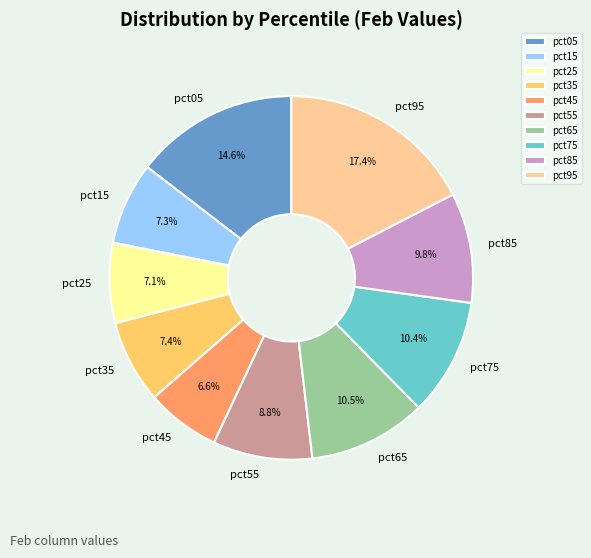

The pct85 slice represents 10% of the pie. True or false?

True